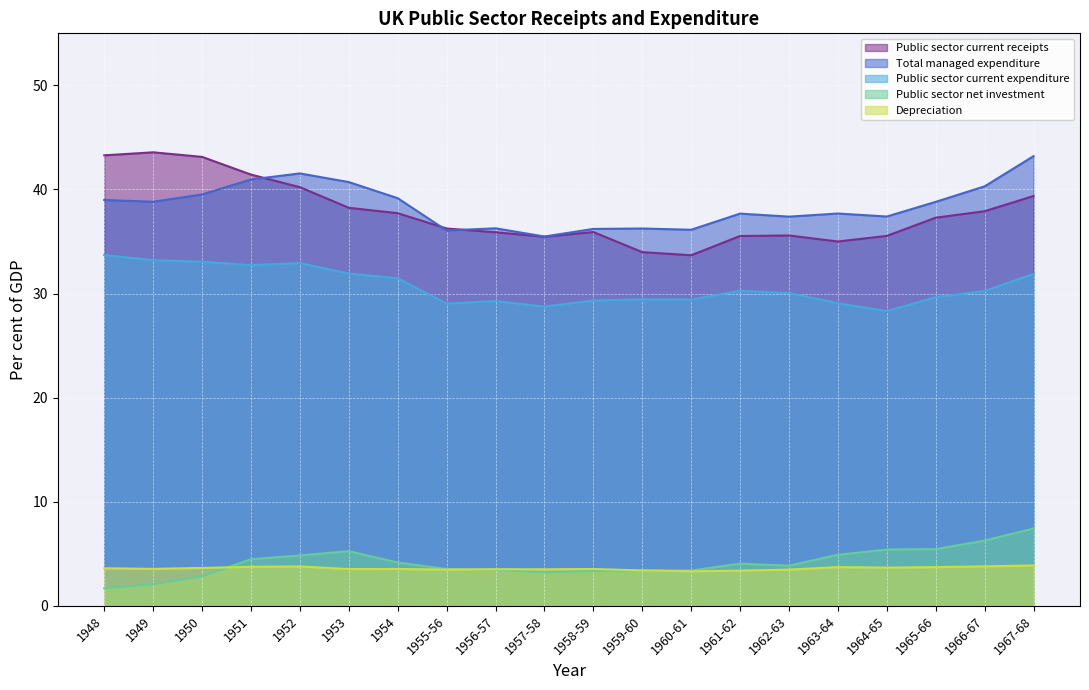

Reading left to right, what are all the values shown in this chart?

Public sector current receipts: 1948=43.3	1949=43.6	1950=43.1	1951=41.4	1952=40.2	1953=38.2	1954=37.7	1955-56=36.2	1956-57=35.9	1957-58=35.5	1958-59=35.9	1959-60=34.0	1960-61=33.7	1961-62=35.5	1962-63=35.6	1963-64=35.0	1964-65=35.5	1965-66=37.3	1966-67=37.9	1967-68=39.4
Total managed expenditure: 1948=39.0	1949=38.8	1950=39.5	1951=41.0	1952=41.5	1953=40.7	1954=39.2	1955-56=36.1	1956-57=36.3	1957-58=35.5	1958-59=36.2	1959-60=36.2	1960-61=36.1	1961-62=37.7	1962-63=37.4	1963-64=37.7	1964-65=37.4	1965-66=38.8	1966-67=40.3	1967-68=43.2
Public sector current expenditure: 1948=33.7	1949=33.2	1950=33.1	1951=32.7	1952=32.9	1953=31.9	1954=31.5	1955-56=29.0	1956-57=29.3	1957-58=28.8	1958-59=29.3	1959-60=29.4	1960-61=29.4	1961-62=30.3	1962-63=30.1	1963-64=29.1	1964-65=28.3	1965-66=29.6	1966-67=30.2	1967-68=31.9
Public sector net investment: 1948=1.7	1949=2.1	1950=2.8	1951=4.5	1952=4.8	1953=5.2	1954=4.2	1955-56=3.5	1956-57=3.5	1957-58=3.2	1958-59=3.3	1959-60=3.4	1960-61=3.4	1961-62=4.0	1962-63=3.9	1963-64=4.9	1964-65=5.4	1965-66=5.5	1966-67=6.3	1967-68=7.4
Depreciation: 1948=3.6	1949=3.5	1950=3.6	1951=3.8	1952=3.8	1953=3.5	1954=3.5	1955-56=3.5	1956-57=3.5	1957-58=3.5	1958-59=3.5	1959-60=3.4	1960-61=3.3	1961-62=3.4	1962-63=3.5	1963-64=3.7	1964-65=3.7	1965-66=3.7	1966-67=3.8	1967-68=3.9